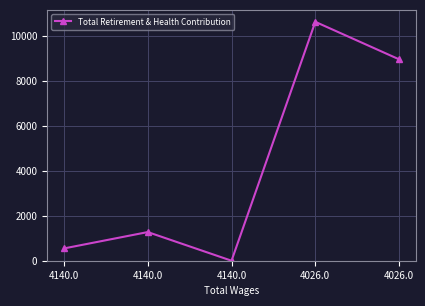

What is the maximum value shown in the chart?

10614